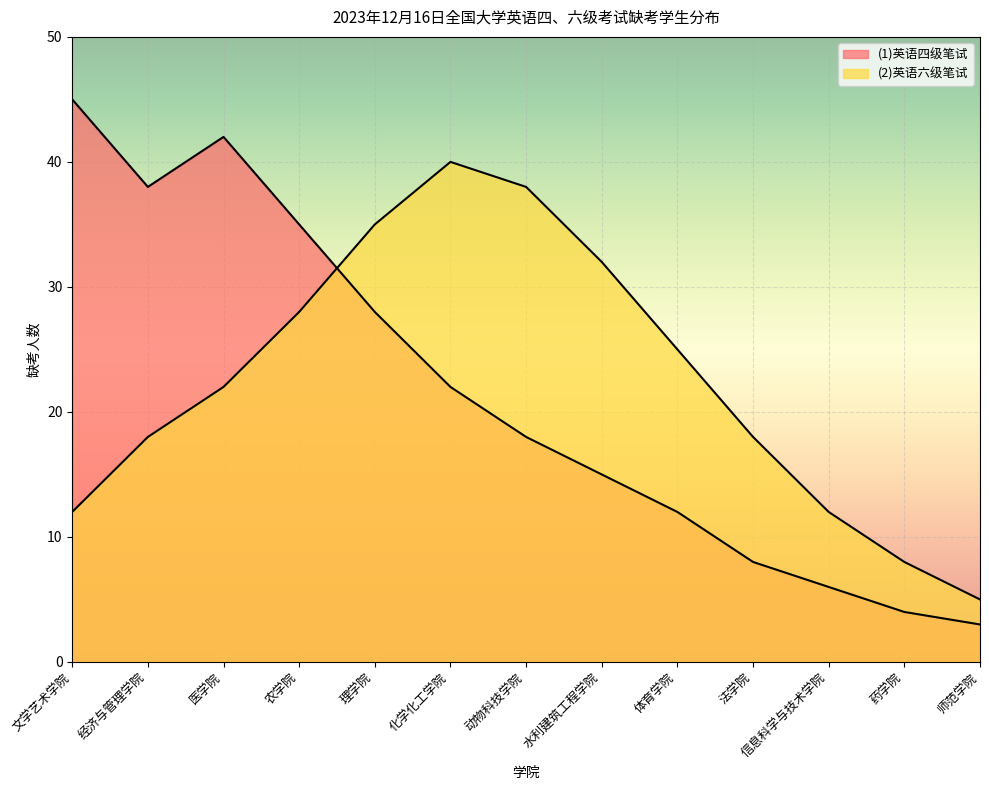

What is the minimum value for (1)英语四级笔试?

3